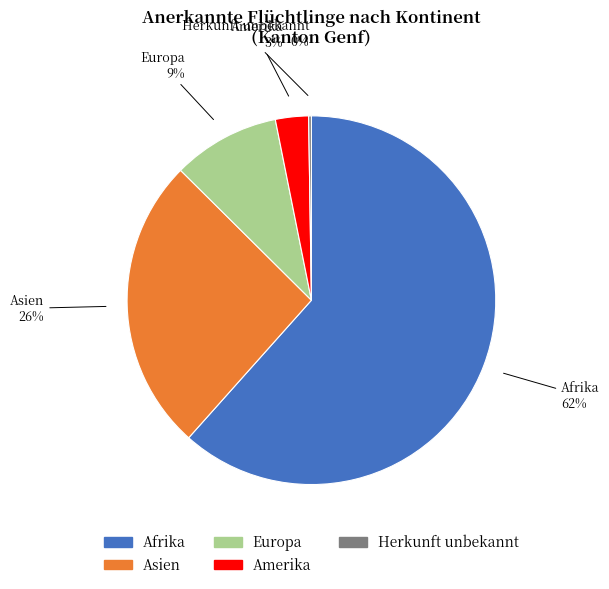

Which has a higher value, Asien or Europa?

Asien